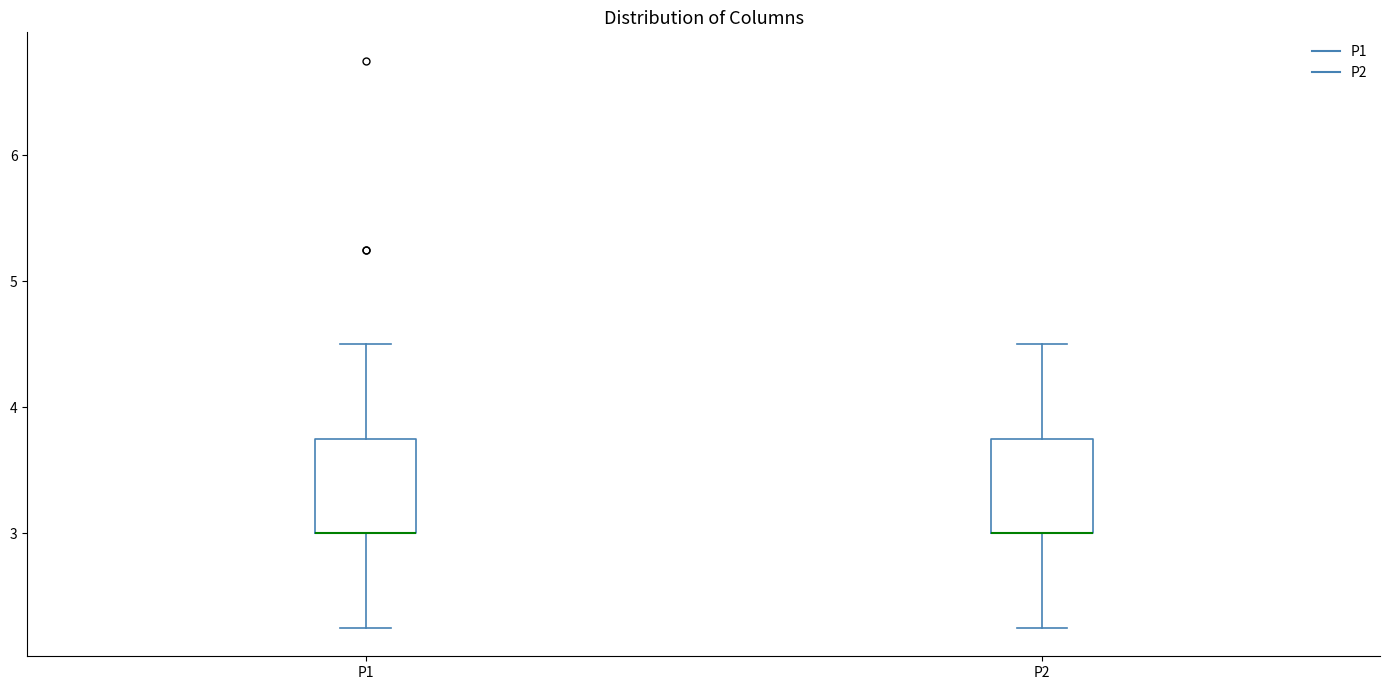

Reading left to right, read every box against the y-axis: the position of its median line, the range the box covers, and the ends of its whiskers. The values are not printed on the chart, so give them approximately, as read against the axis.

P1: median 3.0 (drawn on the box's lower edge), box 3.0 to 3.8, whiskers 2.3 to 4.5
P2: median 3.0 (drawn on the box's lower edge), box 3.0 to 3.8, whiskers 2.3 to 4.5